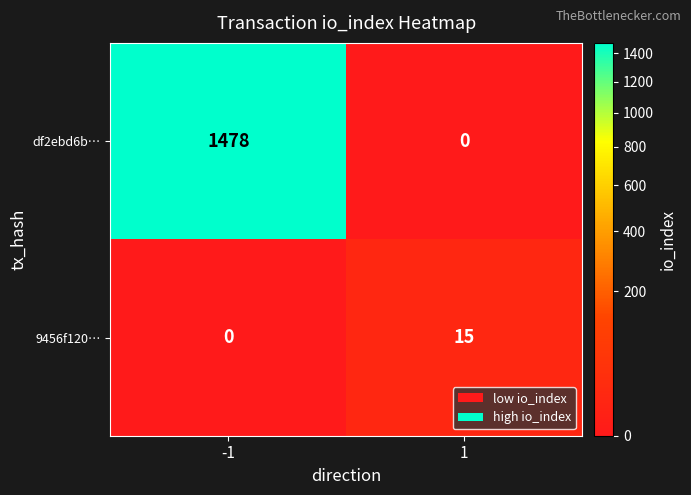

Which series changed the most between -1 and 1?

df2ebd6b…